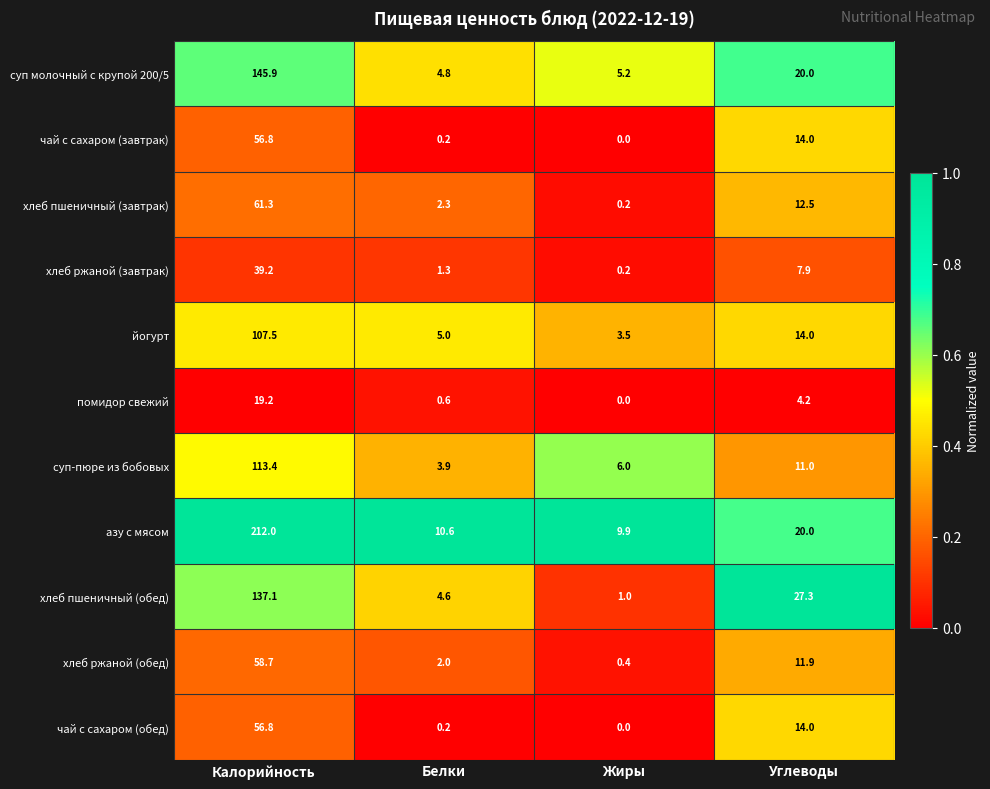

The value of помидор свежий at Жиры is 0.0. True or false?

True